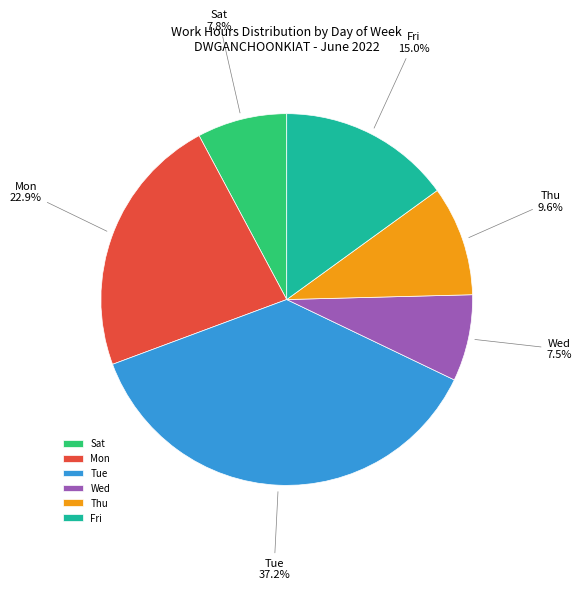

Combined, what portion of the pie is Thu and Tue?

46.8%